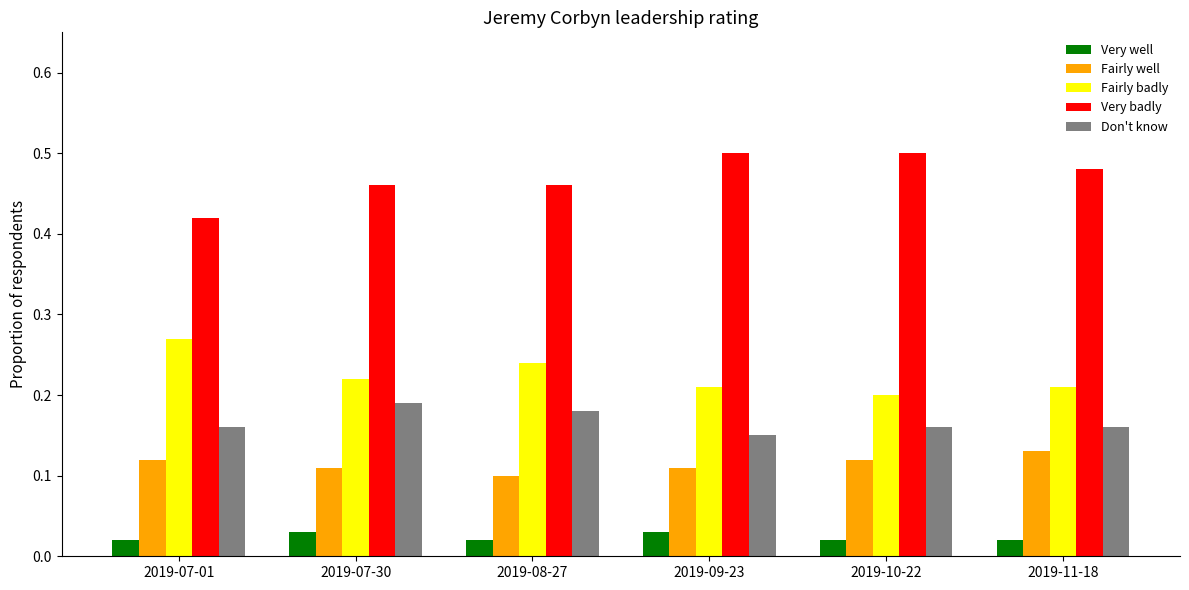

What is the sum of all Very badly values?

2.8